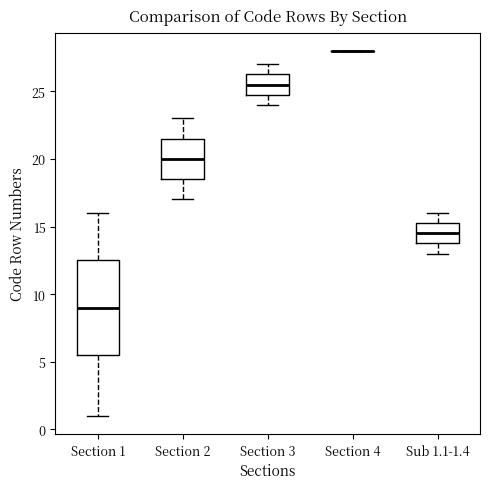

Where does the median line of the box for Section 3 sit on the y-axis? The values are not printed on the chart, so give them approximately, as read against the axis.

25.5